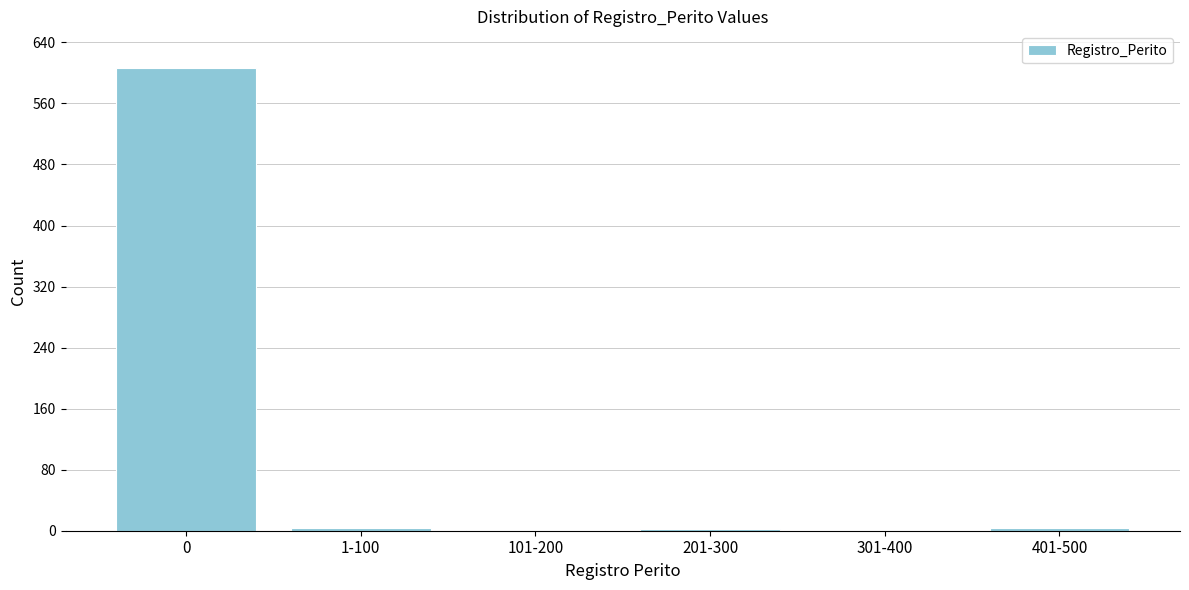

What is the maximum value shown in the chart?

606